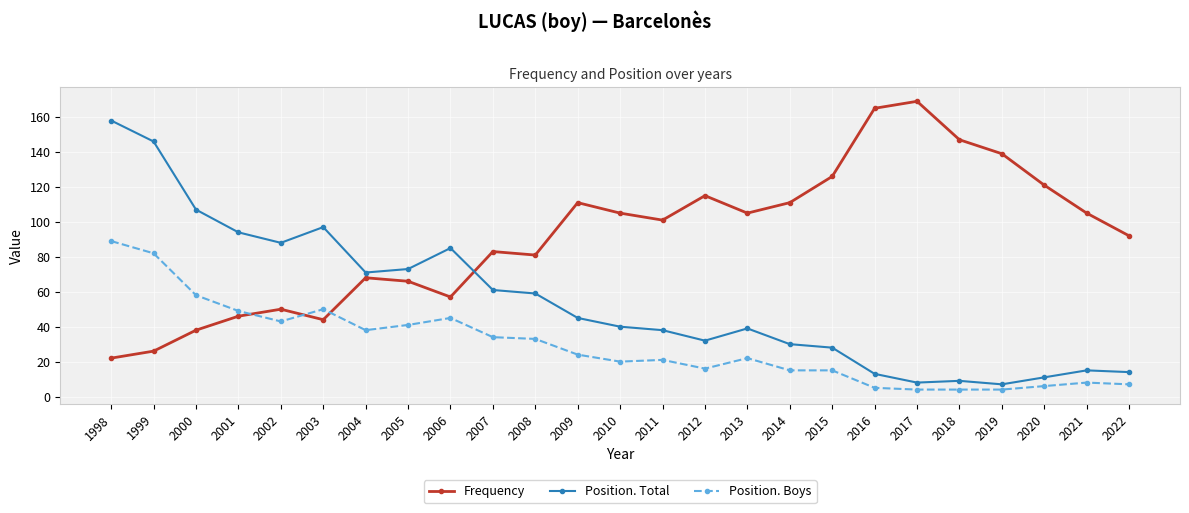

Reading left to right, list all the values displayed in this chart.

Frequency: 22	26	38	46	50	44	68	66	57	83	81	111	105	101	115	105	111	126	165	169	147	139	121	105	92
Position. Total: 158	146	107	94	88	97	71	73	85	61	59	45	40	38	32	39	30	28	13	8	9	7	11	15	14
Position. Boys: 89	82	58	49	43	50	38	41	45	34	33	24	20	21	16	22	15	15	5	4	4	4	6	8	7